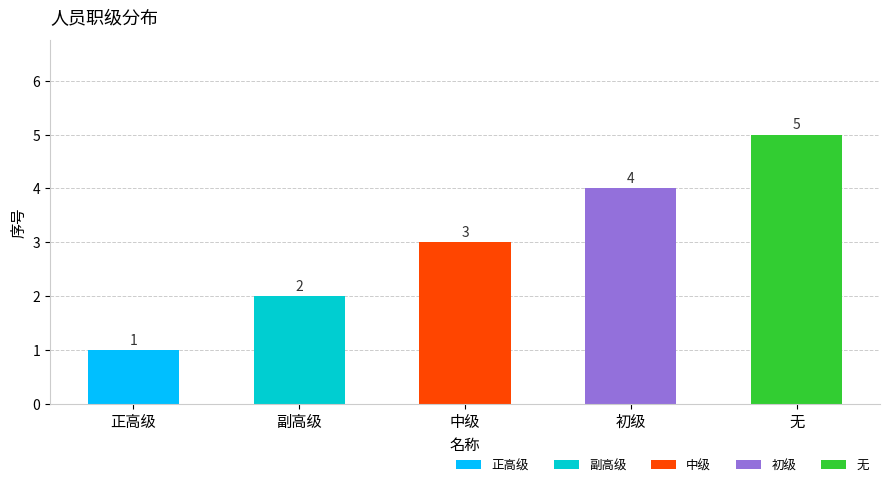

How many series are shown in this chart?

1